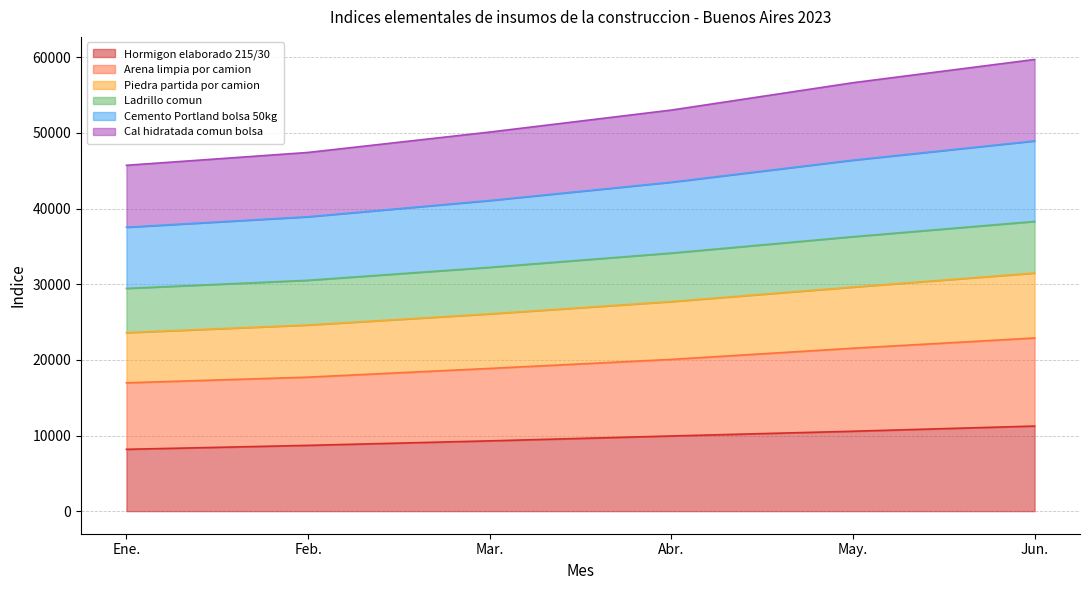

At which category is the sum across all series the highest?

Jun.